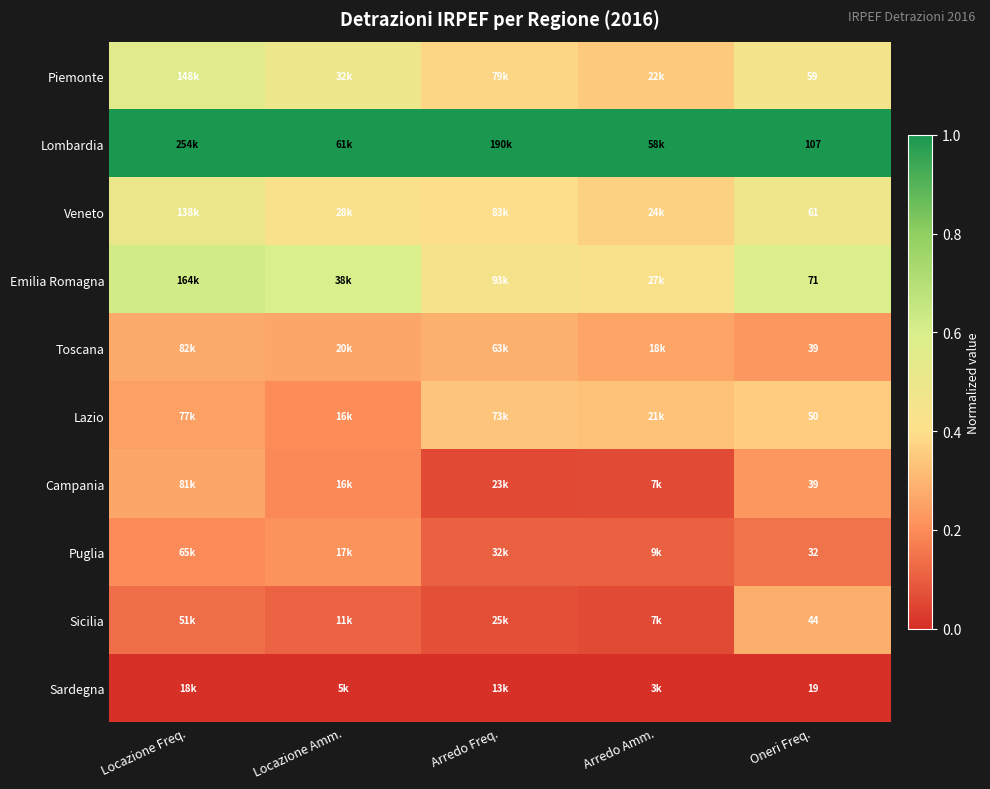

What is the sum of the Piemonte values at Arredo Amm. and Arredo Freq.?

0.7